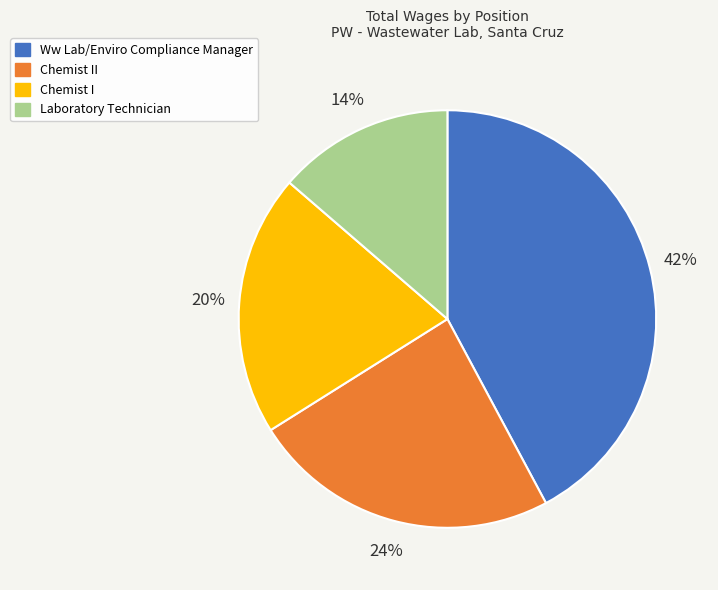

What is the largest slice in the pie chart?

Ww Lab/Enviro Compliance Manager